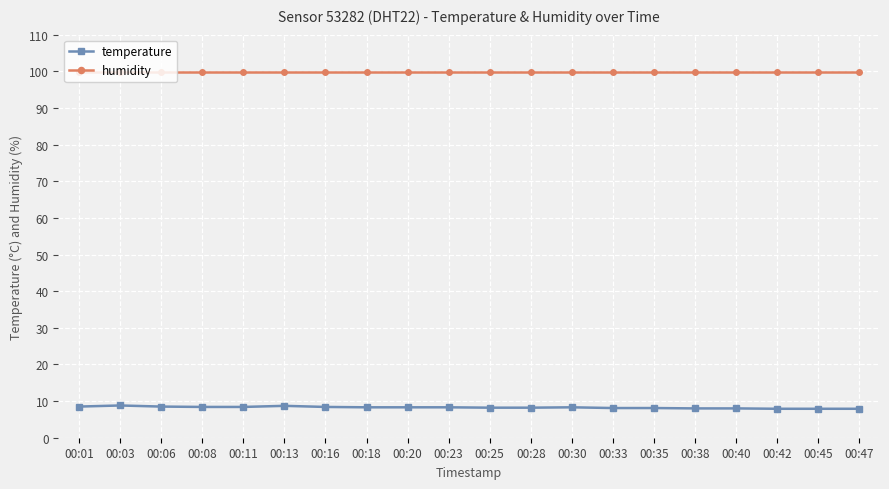

What is the sum of the temperature values at 00:40 and 00:30?

16.3